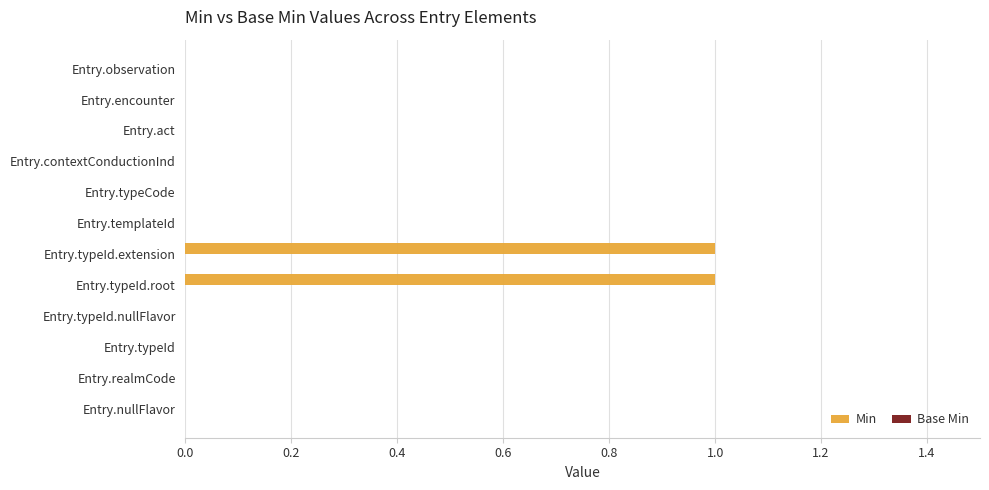

What is the change in value from Entry.nullFlavor to Entry.typeId.root?

+1